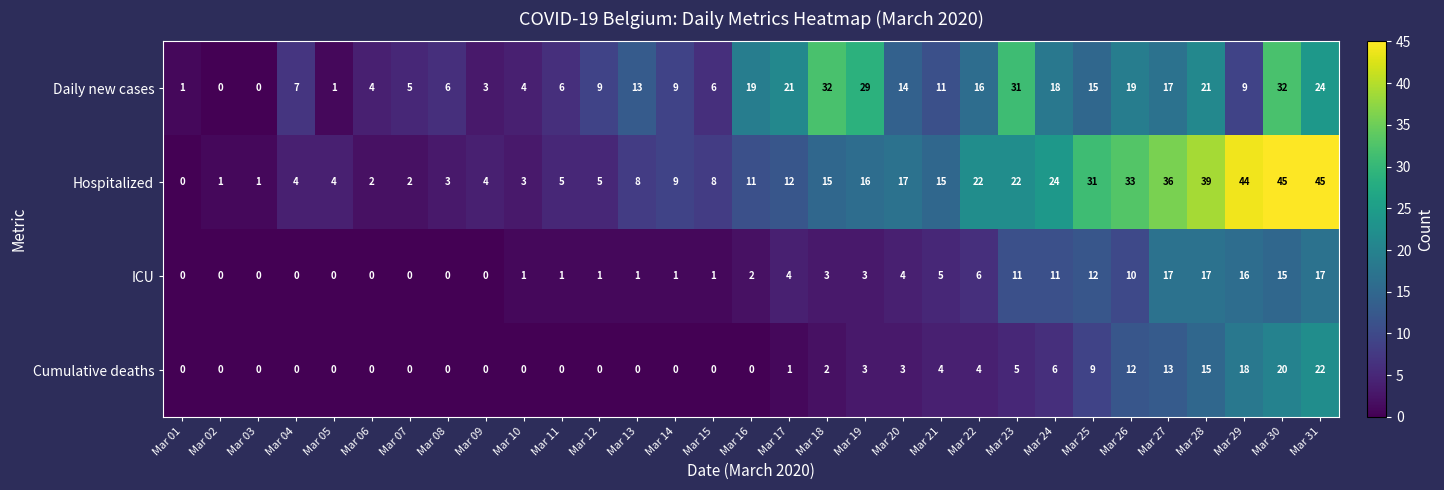

The Daily new cases series shows 2 at Mar 07. True or false?

False